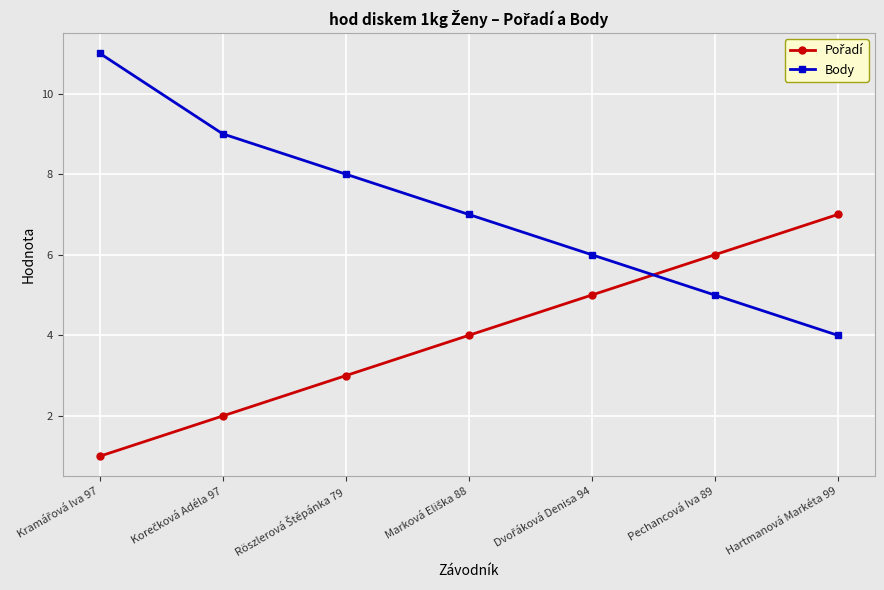

What is the approximate value of Body at Pechancová Iva 89?

5